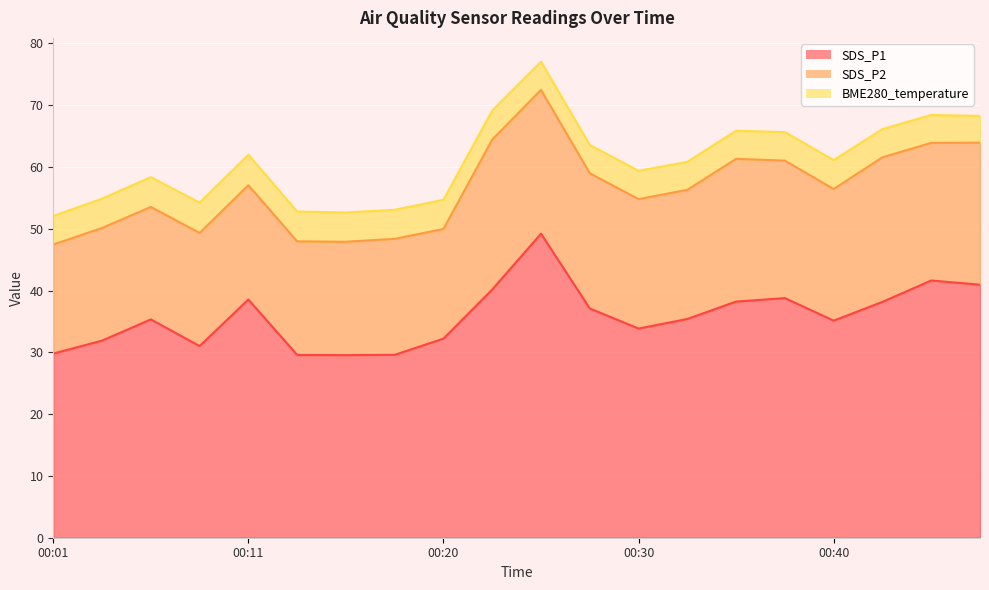

Reading right to left, transcribe all the data shown in this chart.

SDS_P1: 41.0	41.6	38.2	35.1	38.8	38.2	35.4	33.9	37.1	49.2	40.2	32.2	29.6	29.6	29.6	38.5	31.0	35.3	31.9	29.8
SDS_P2: 23.0	22.3	23.4	21.3	22.2	23.1	20.9	20.9	21.9	23.3	24.3	17.8	18.8	18.4	18.4	18.5	18.3	18.2	18.2	17.6
BME280_temperature: 4.3	4.5	4.6	4.7	4.6	4.5	4.5	4.6	4.6	4.6	4.7	4.7	4.7	4.7	4.8	4.9	4.9	4.8	4.7	4.6